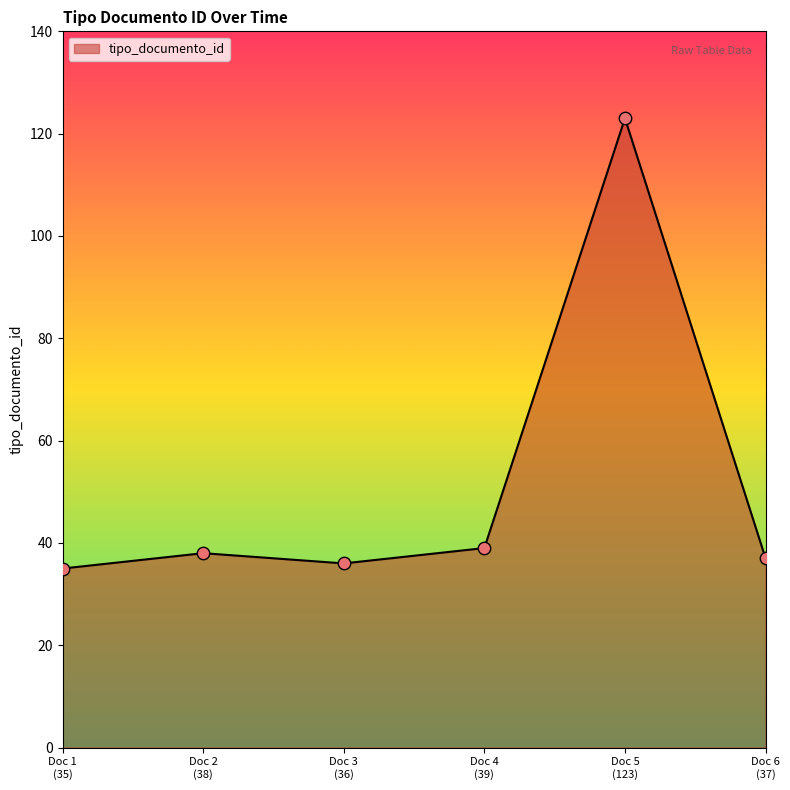

What is the smallest value displayed?

35